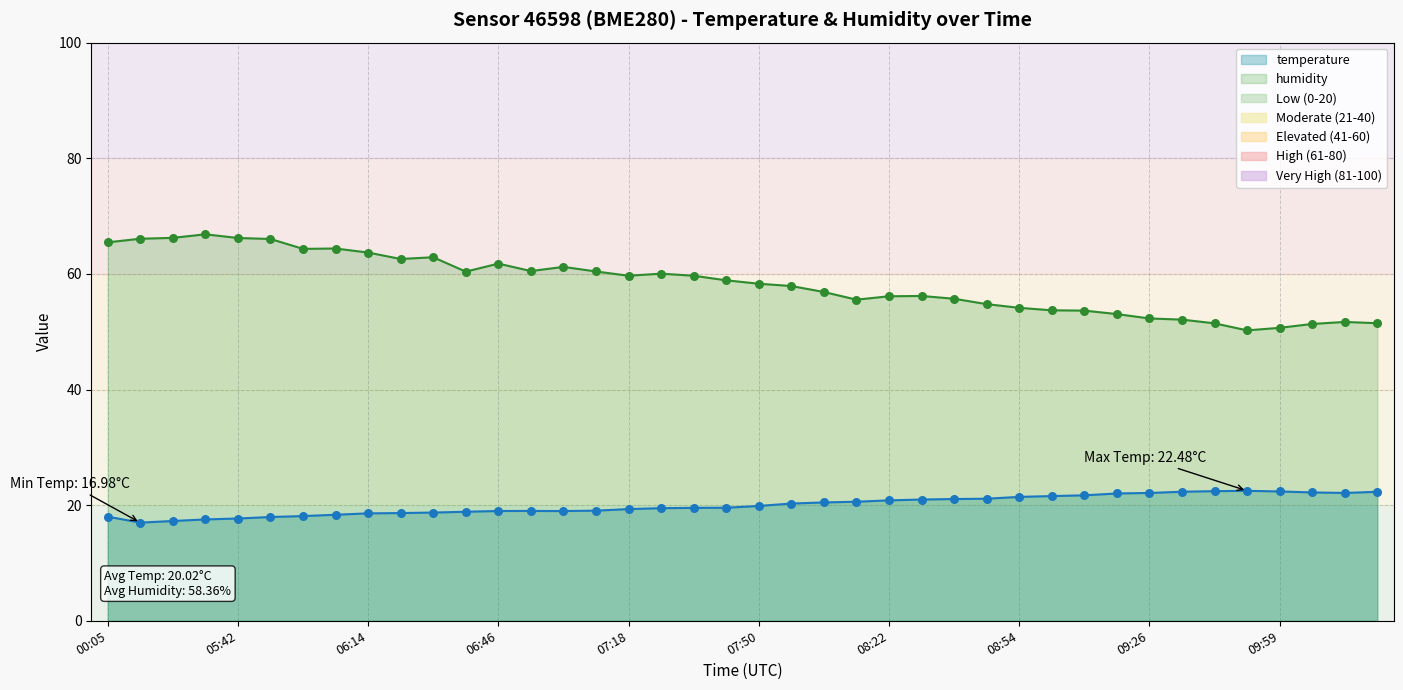

At how many categories does at least one series exceed 55?

27